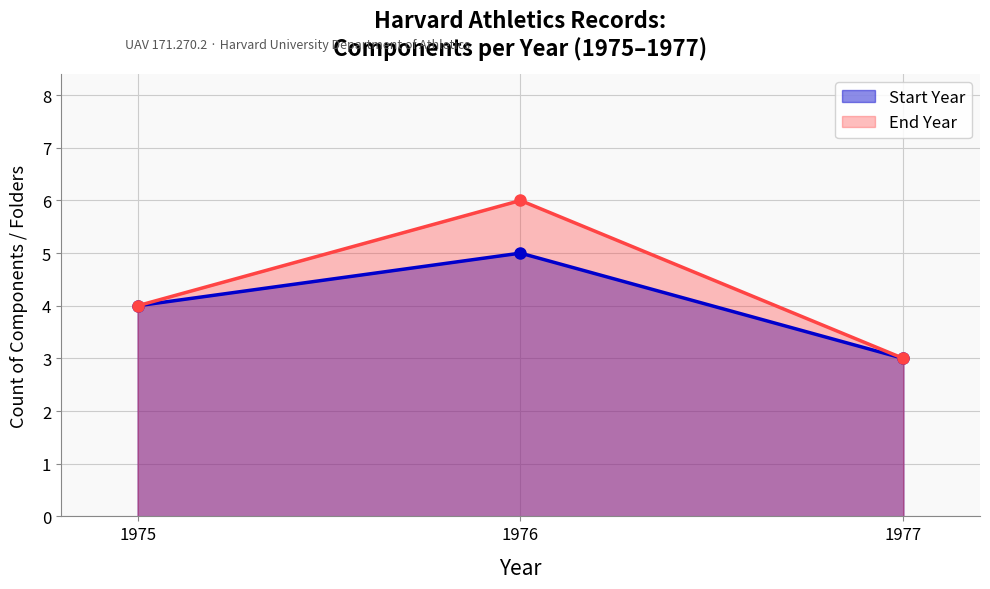

Reading left to right, transcribe all the data shown in this chart.

Start Year: 1975=4	1976=5	1977=3
End Year: 1975=4	1976=6	1977=3